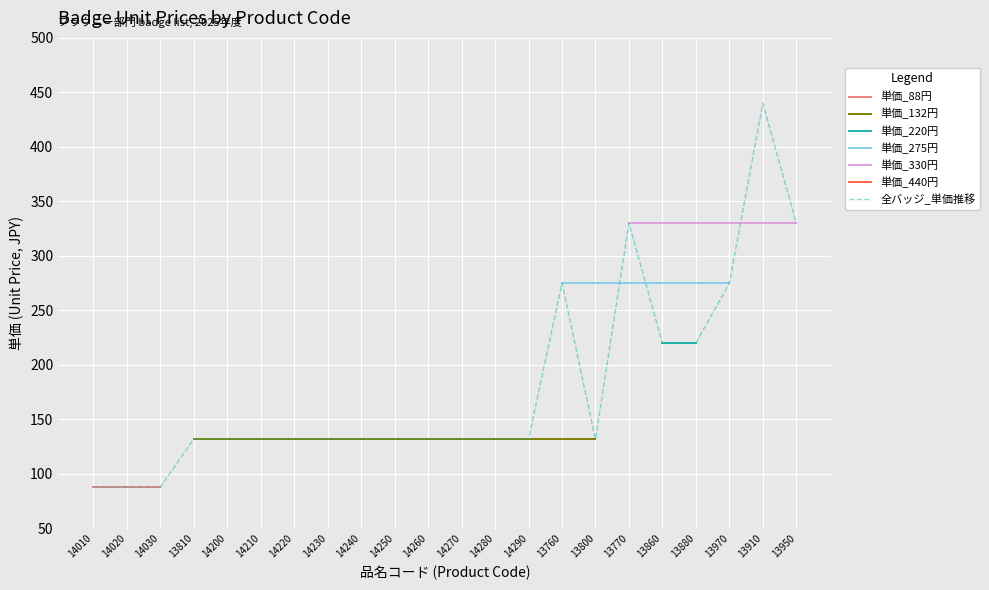

At which label does 全バッジ_単価推移 reach its peak?

13910